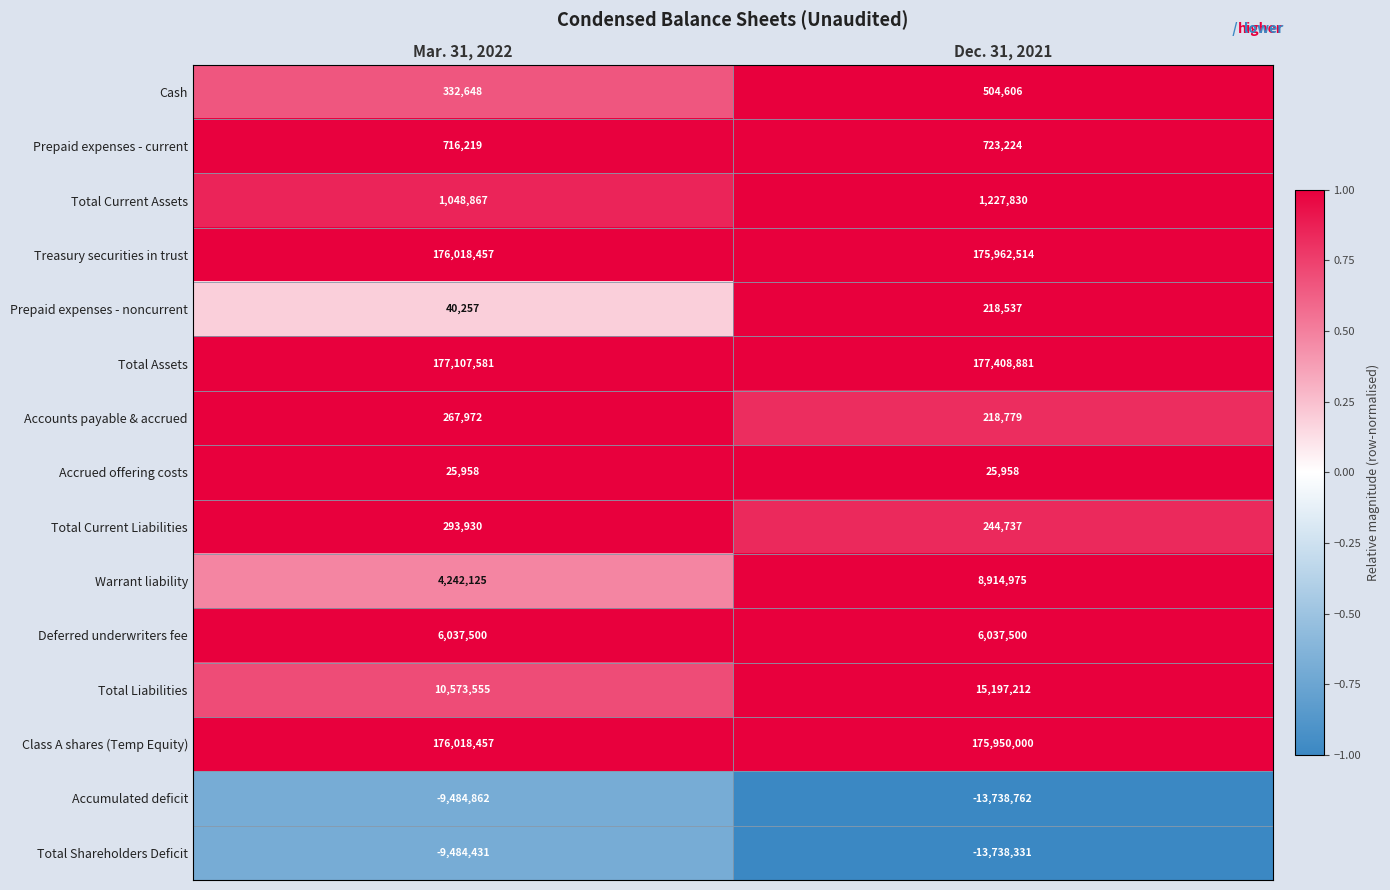

Is it true that Accounts payable & accrued equals 336383 at Dec. 31, 2021?

False